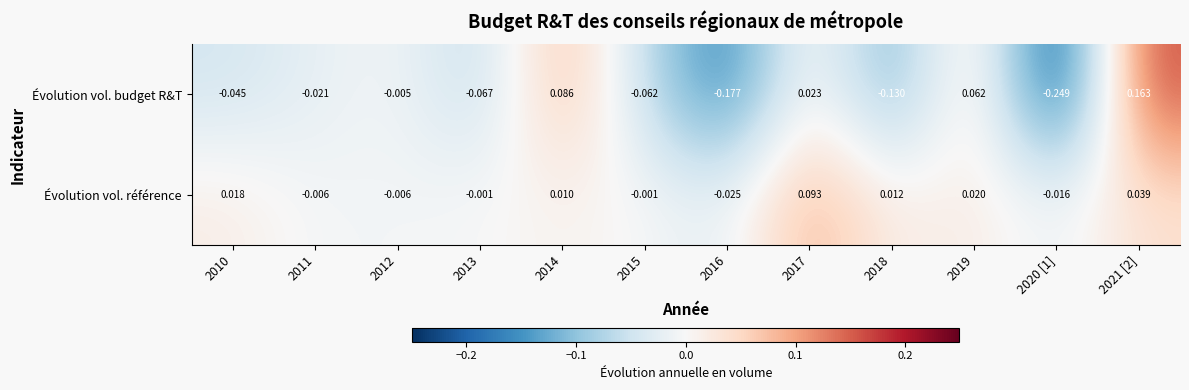

Is the value of Évolution vol. budget R&T at 2020 [1] greater than the value of Évolution vol. référence at 2016?

No